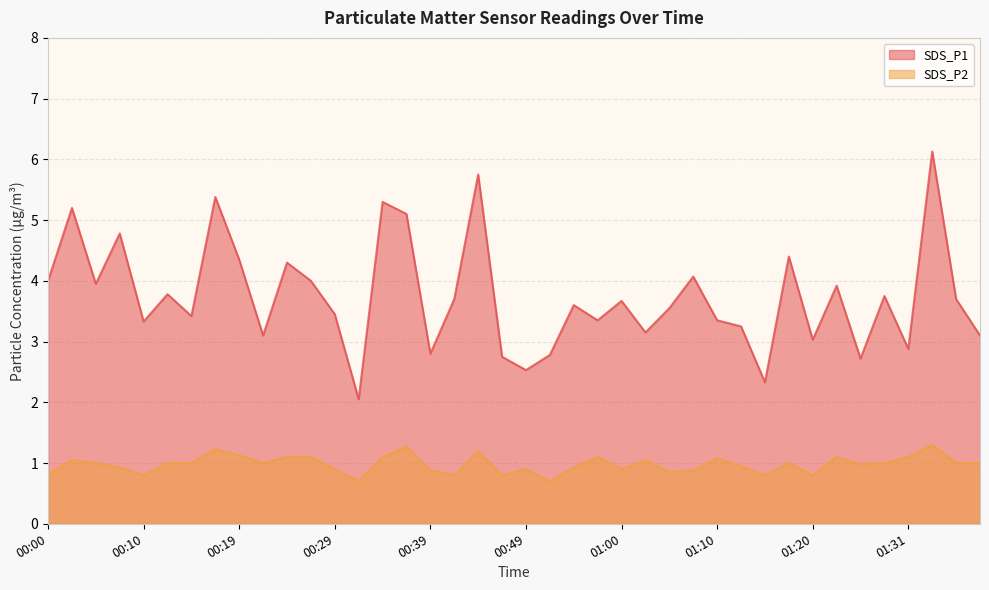

Reading left to right, extract all data points from this chart.

SDS_P1: 00:00=4.0	00:02=5.2	00:05=4.0	00:07=4.8	00:10=3.3	00:12=3.8	00:14=3.4	00:17=5.4	00:19=4.3	00:22=3.1	00:24=4.3	00:27=4.0	00:29=3.5	00:32=2.0	00:34=5.3	00:36=5.1	00:39=2.8	00:41=3.7	00:44=5.8	00:46=2.8	00:49=2.5	00:52=2.8	00:54=3.6	00:57=3.4	01:00=3.7	01:02=3.1	01:05=3.5	01:07=4.1	01:10=3.4	01:12=3.2	01:15=2.3	01:17=4.4	01:20=3.0	01:23=3.9	01:26=2.7	01:28=3.8	01:31=2.9	01:33=6.1	01:38=3.7	01:43=3.1
SDS_P2: 00:00=0.8	00:02=1.1	00:05=1.0	00:07=0.9	00:10=0.8	00:12=1.0	00:14=1.0	00:17=1.2	00:19=1.1	00:22=1.0	00:24=1.1	00:27=1.1	00:29=0.9	00:32=0.7	00:34=1.1	00:36=1.3	00:39=0.9	00:41=0.8	00:44=1.2	00:46=0.8	00:49=0.9	00:52=0.7	00:54=0.9	00:57=1.1	01:00=0.9	01:02=1.1	01:05=0.8	01:07=0.9	01:10=1.1	01:12=0.9	01:15=0.8	01:17=1.0	01:20=0.8	01:23=1.1	01:26=1.0	01:28=1.0	01:31=1.1	01:33=1.3	01:38=1.0	01:43=1.0